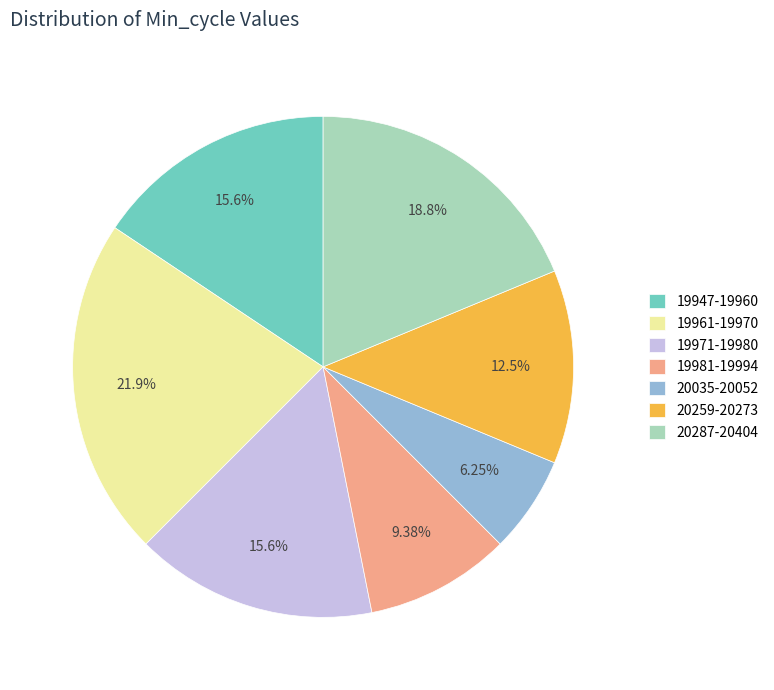

Is there a majority slice in this chart?

No